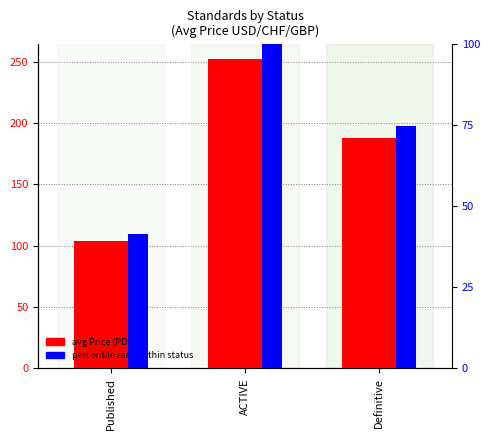

What are all the series names shown in the legend?

avg Price (PDF), percentile rank within status